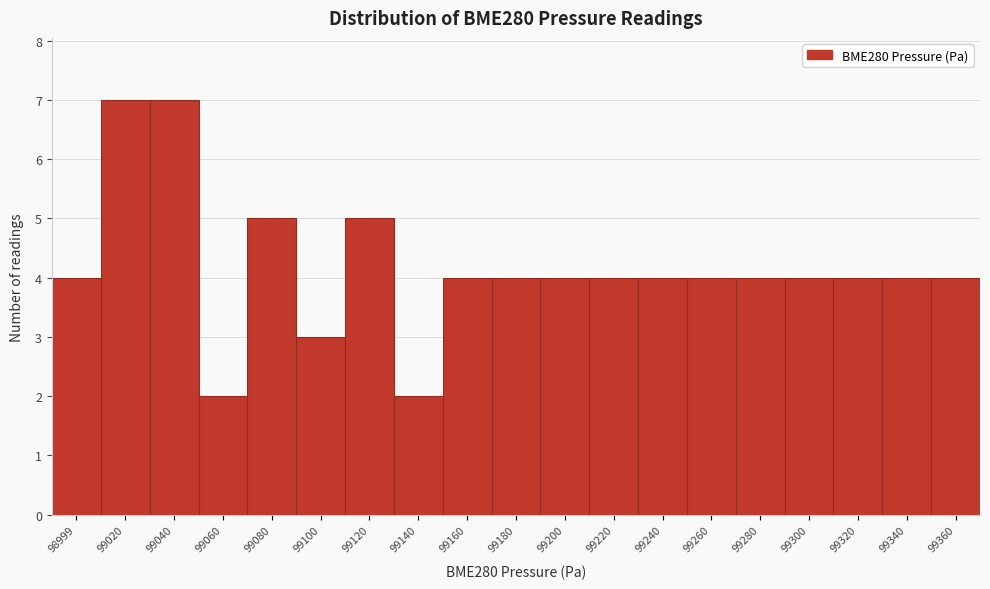

Reading right to left, extract all data points from this chart.

4	4	4	4	4	4	4	4	4	4	4	2	5	3	5	2	7	7	4